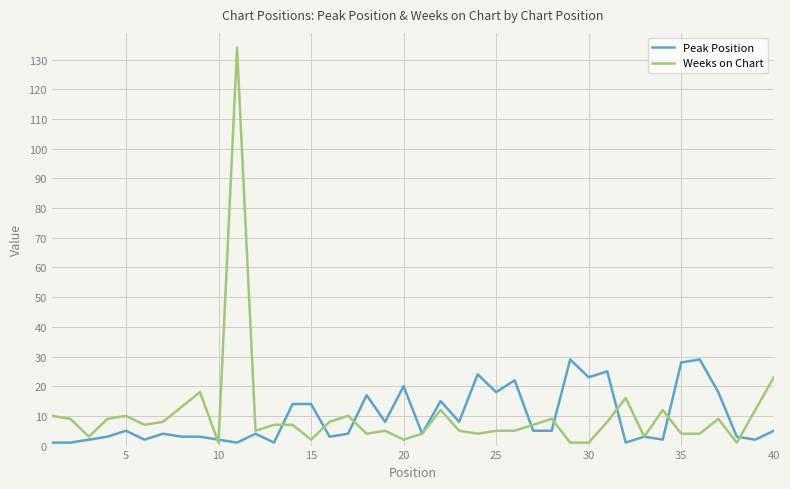

Rank the series by their maximum value, from highest to lowest.

Weeks on Chart, Peak Position